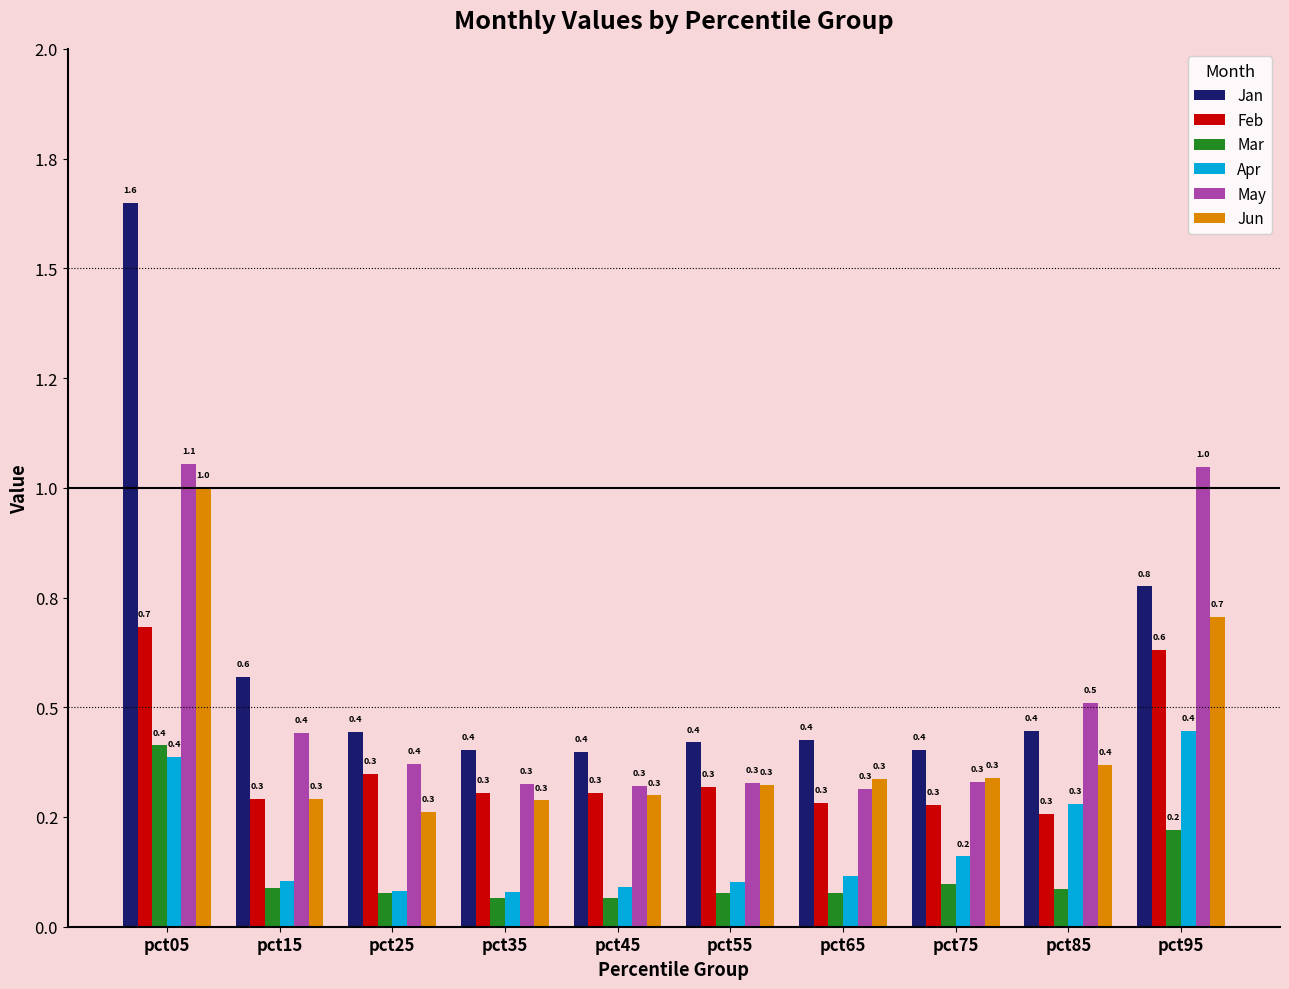

Are the bars grouped side by side (vs. stacked)?

Yes